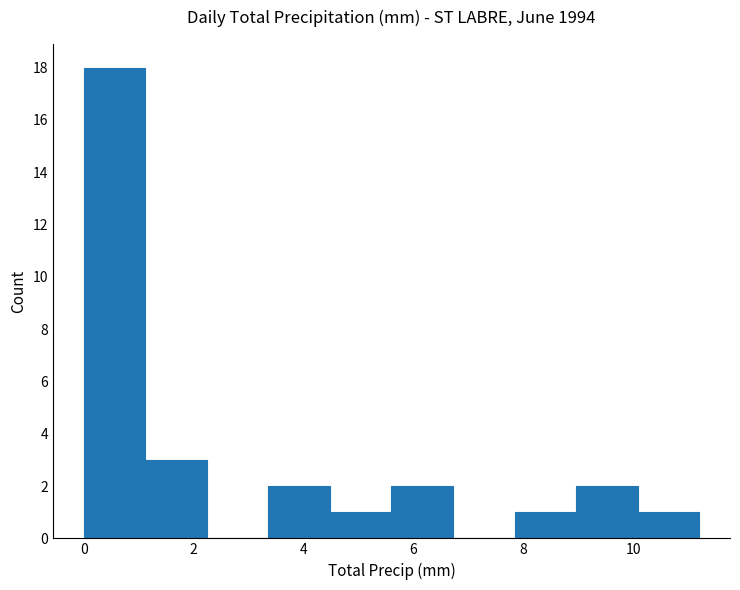

How tall is the bar that spans 4.48 to 5.60 on the x-axis? Neither the bar edges nor the heights are printed on the chart, so give them approximately, as read against the axes.

1